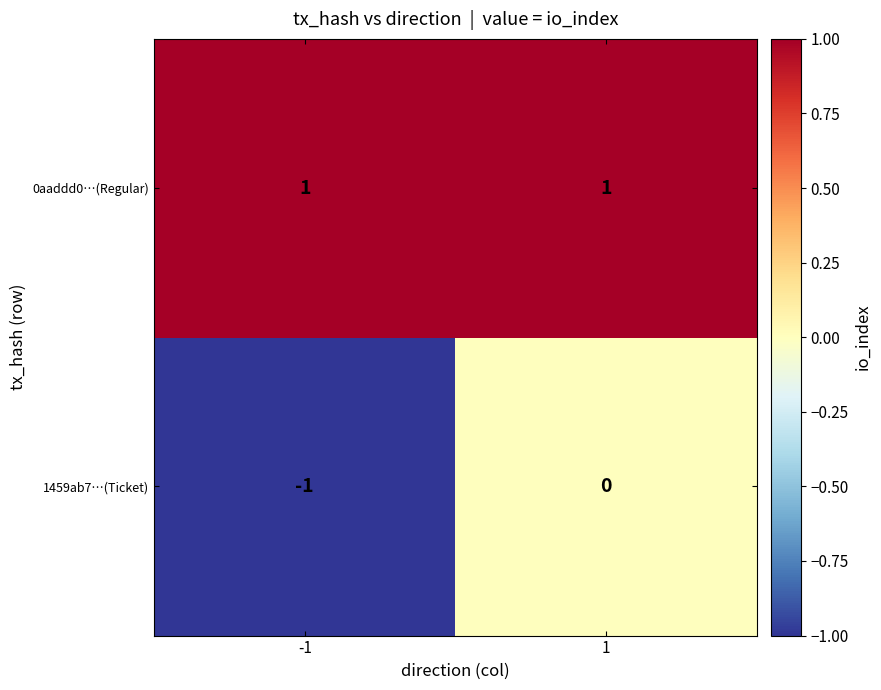

Between -1 and 1, which series saw the biggest shift?

1459ab7…(Ticket)